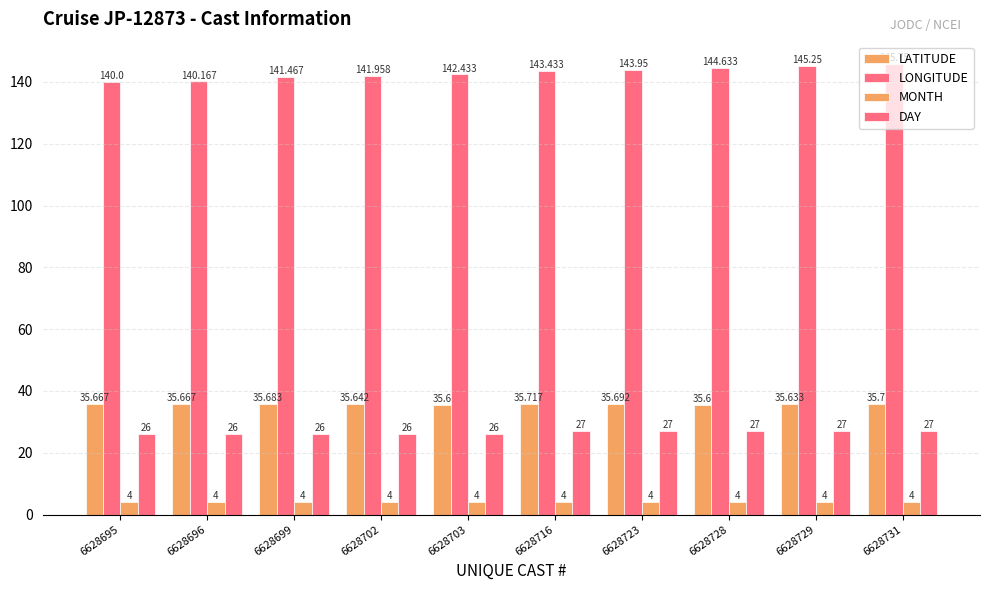

True or false: LATITUDE has a value of 35.7 at 6628699.

True